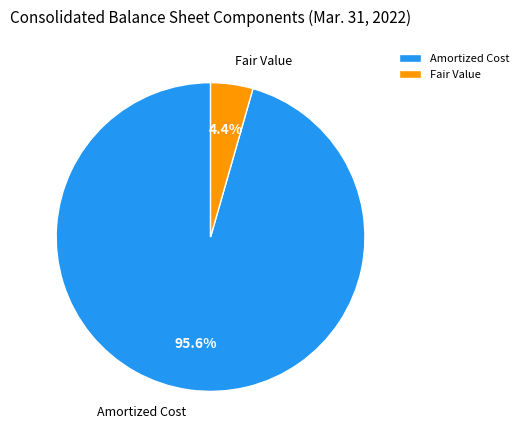

Which slice is the smallest?

Fair Value